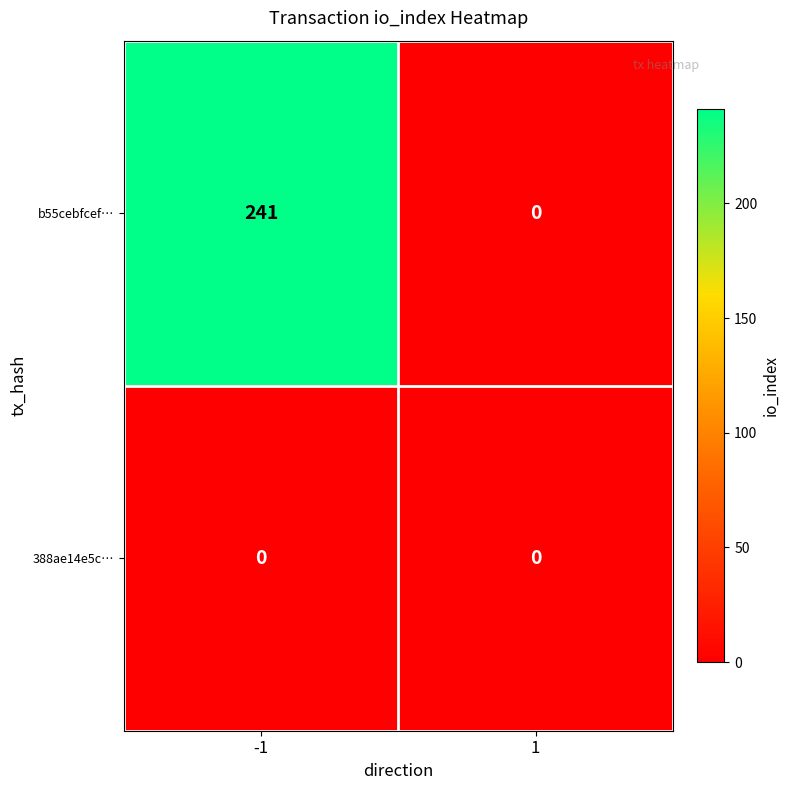

The value of b55cebfcef… at 1 is -104. True or false?

False